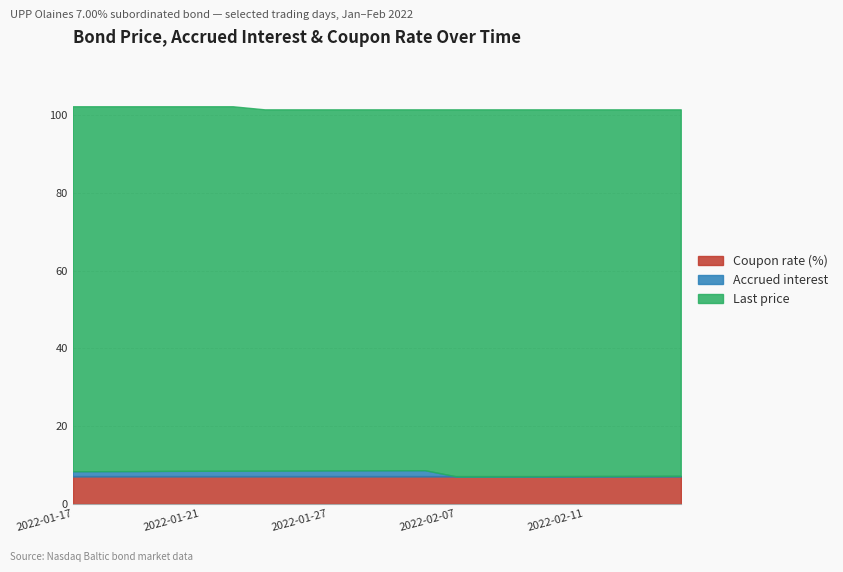

Which category has the highest value in the Coupon rate (%) series?

2022-01-17